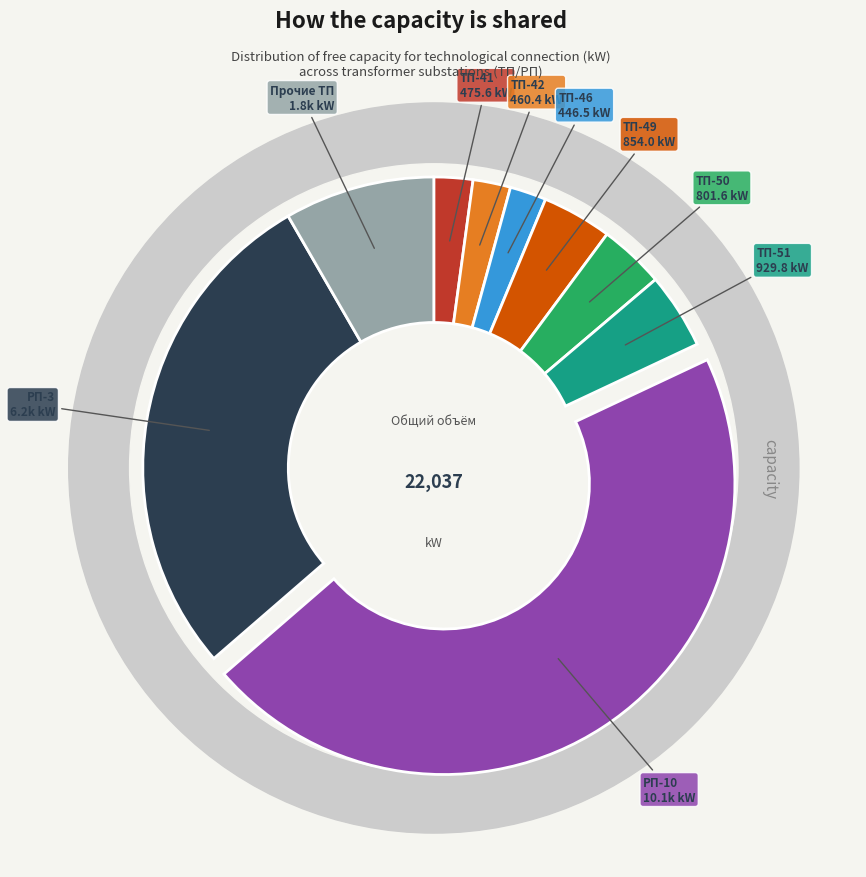

True or false: ТП-46 accounts for 1% of the total.

False